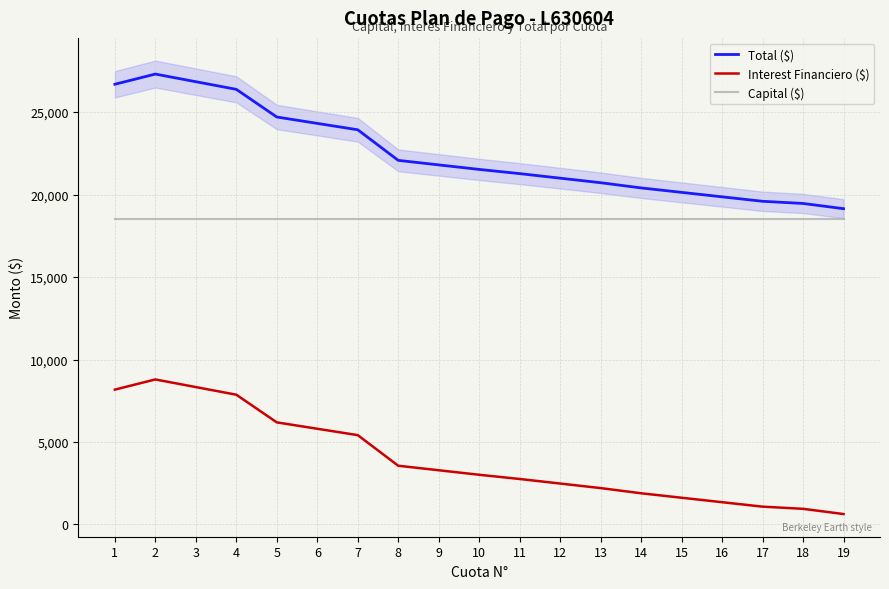

What is the difference between the second highest and minimum values in the Total ($) series?

7697.5